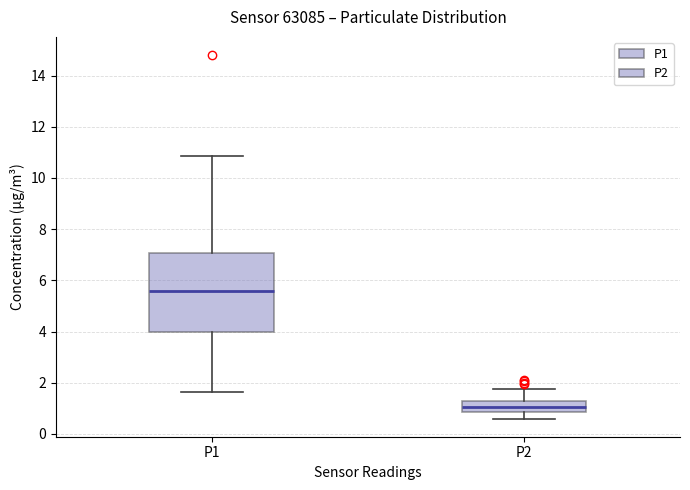

Reading left to right, read every box against the y-axis: the position of its median line, the range the box covers, and the ends of its whiskers. The values are not printed on the chart, so give them approximately, as read against the axis.

P1: median 5.6, box 4.0 to 7.0, whiskers 1.6 to 10.8
P2: median 1.0, box 0.8 to 1.2, whiskers 0.6 to 1.8